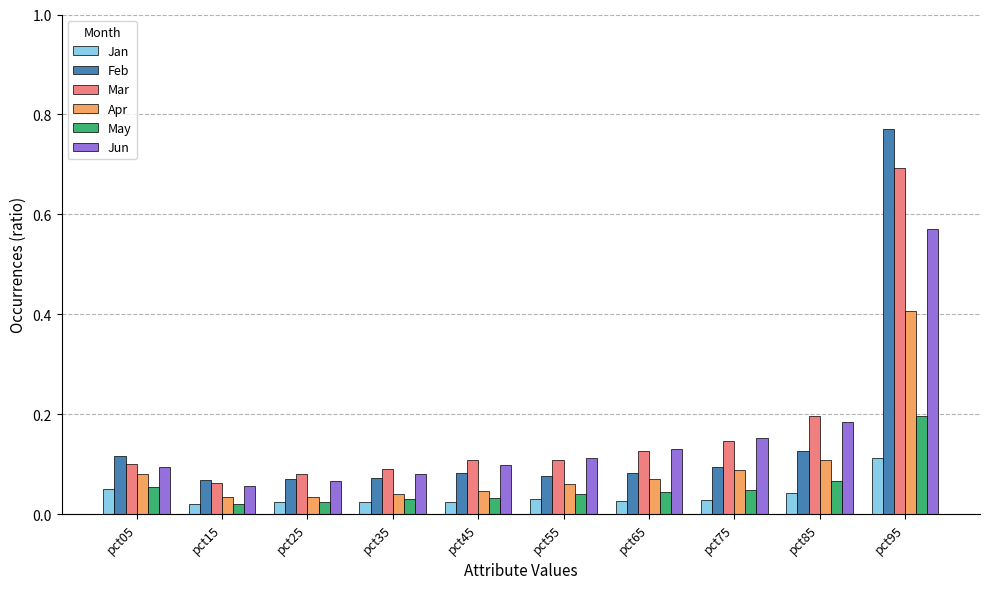

The Mar series shows 0.0 at pct15. True or false?

False